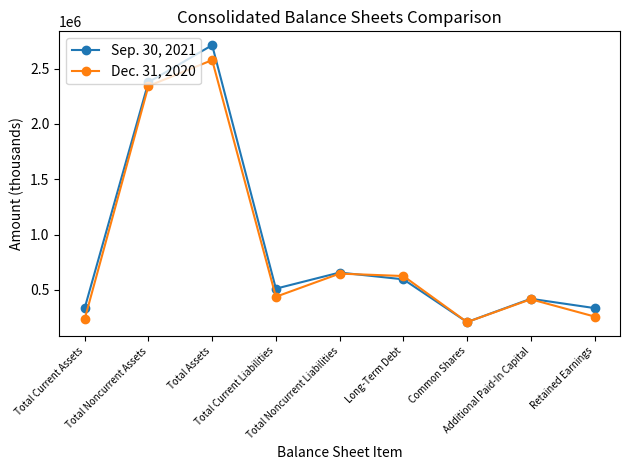

Rank the series by their average value, from highest to lowest.

Sep. 30, 2021, Dec. 31, 2020